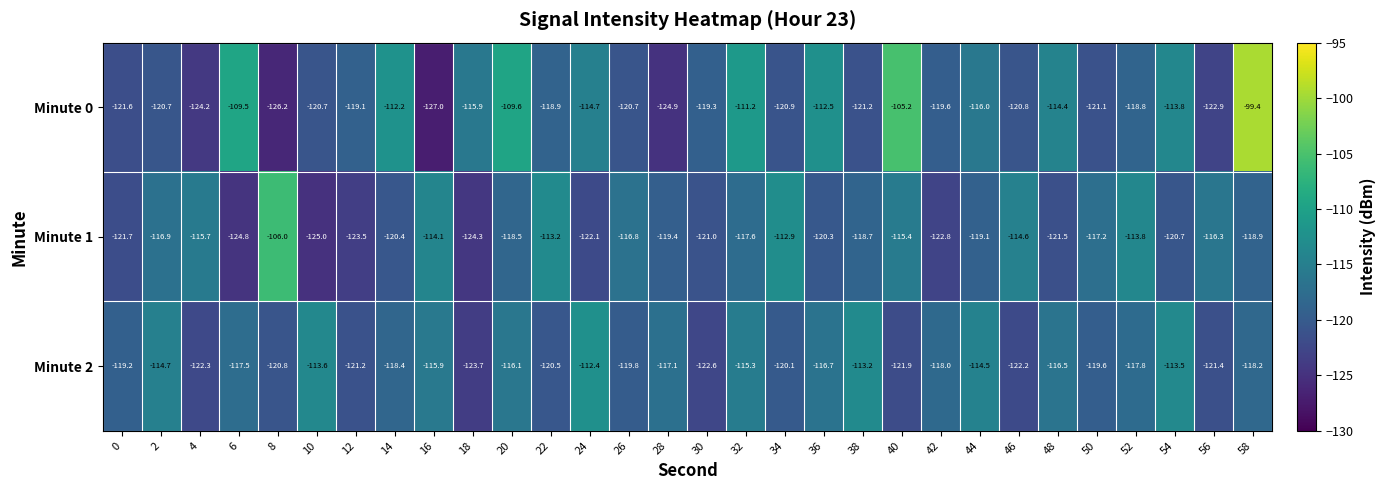

What is the total value across all series at 46?

-357.6